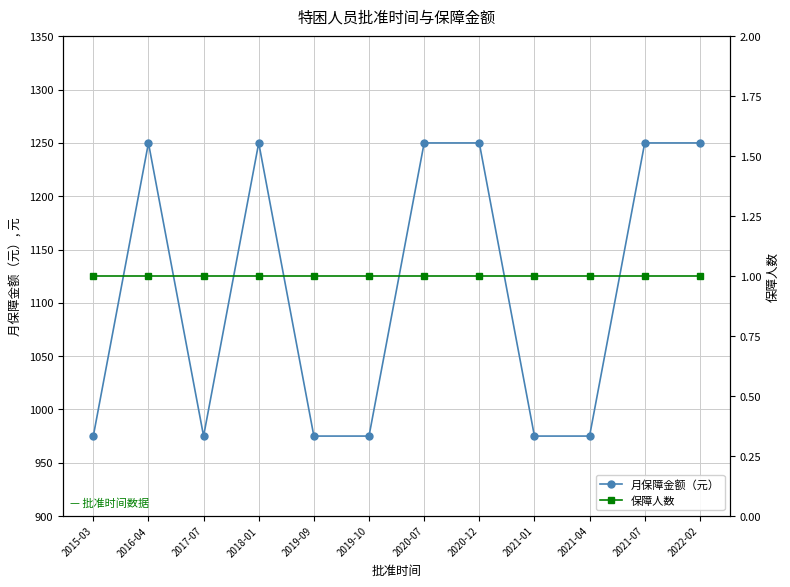

What is the greatest value displayed?

1250